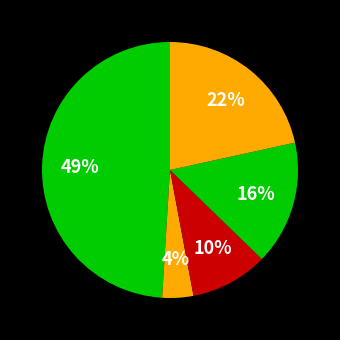

Count the number of slices in the pie.

5